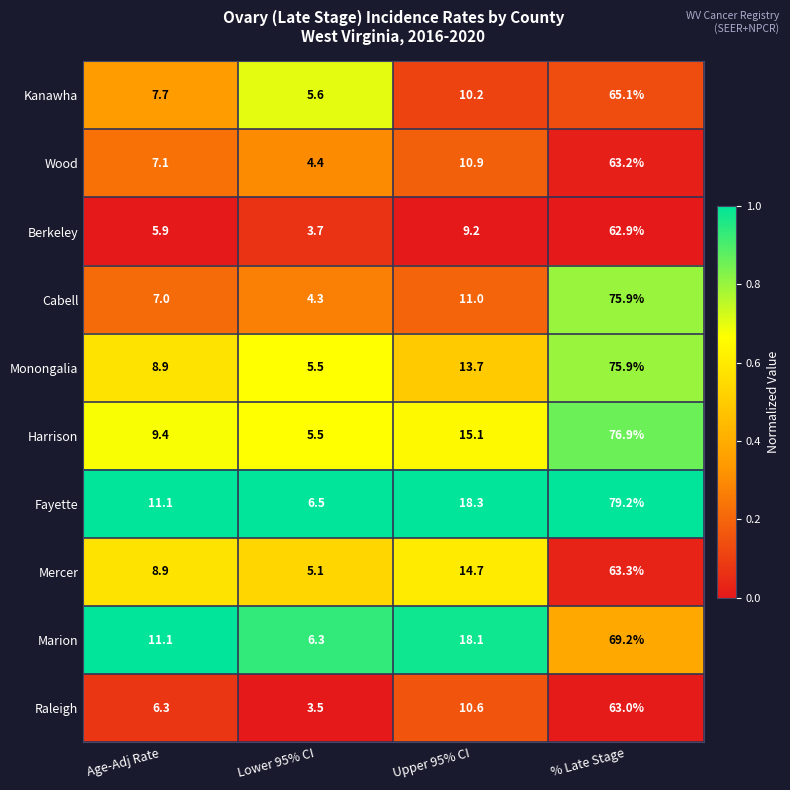

At which label does Mercer first exceed 14?

Upper 95% CI